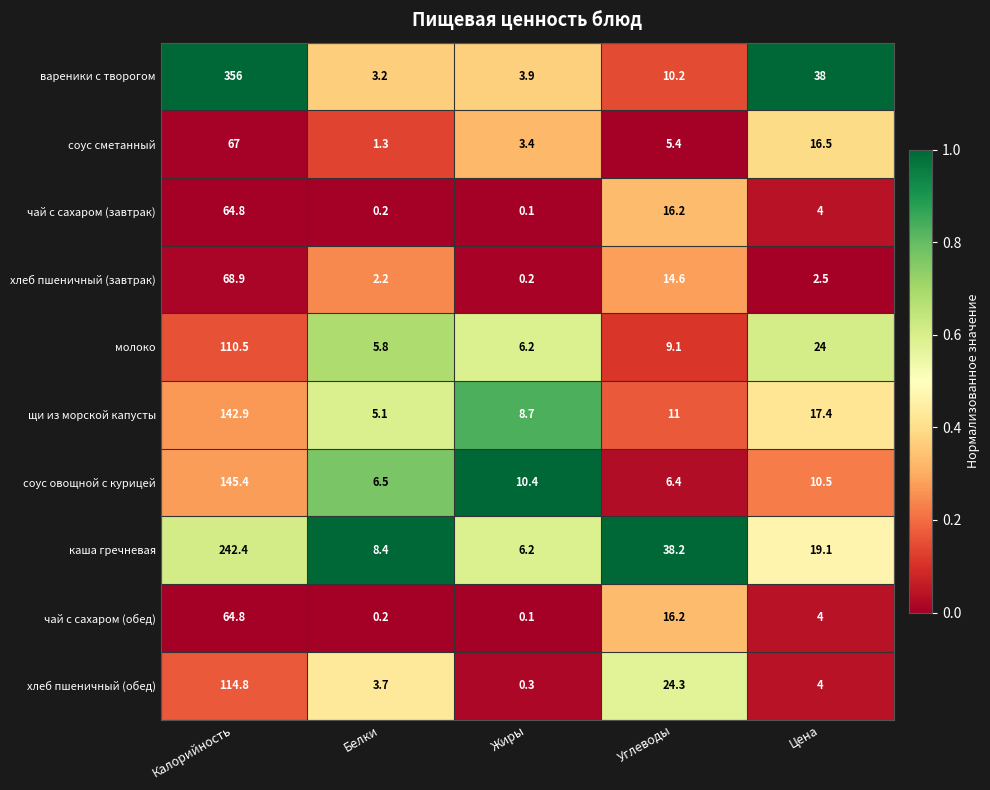

What is the sum of all хлеб пшеничный (завтрак) values?

88.4